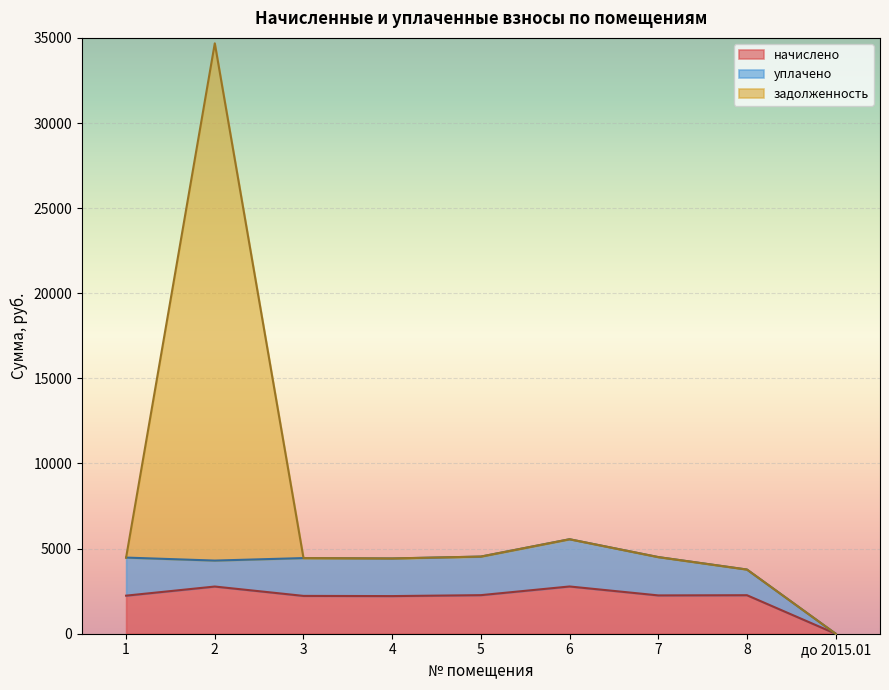

What is the maximum value for начислено?

2775.2